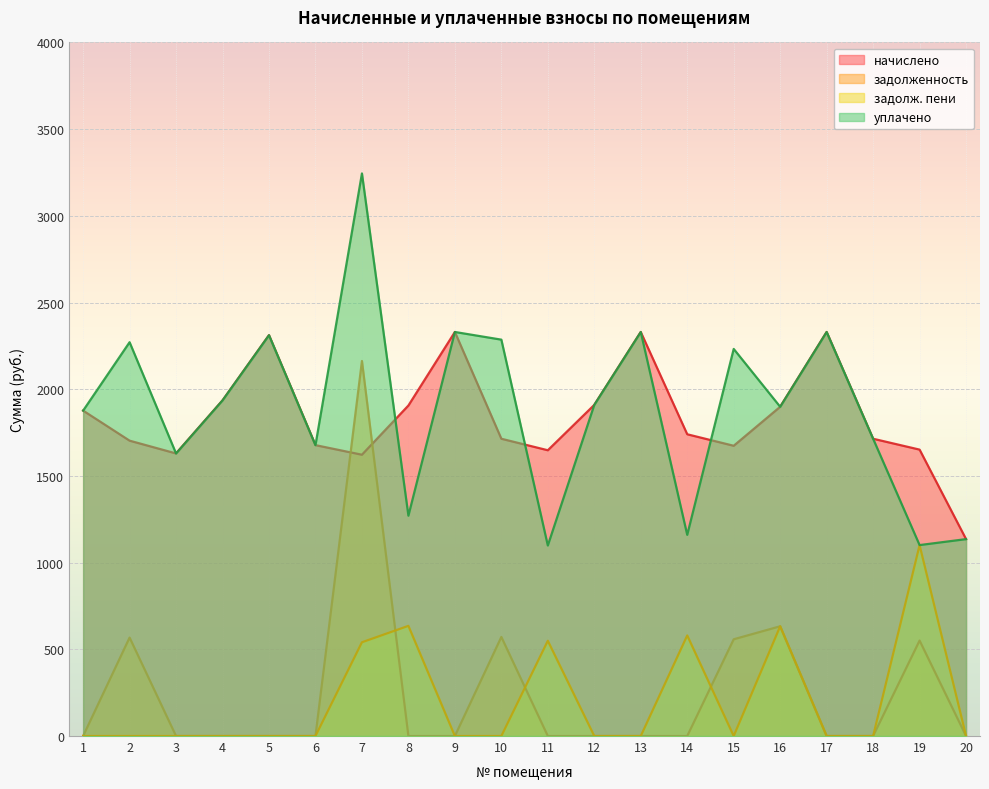

What is the total value across all series at 2?

4542.4